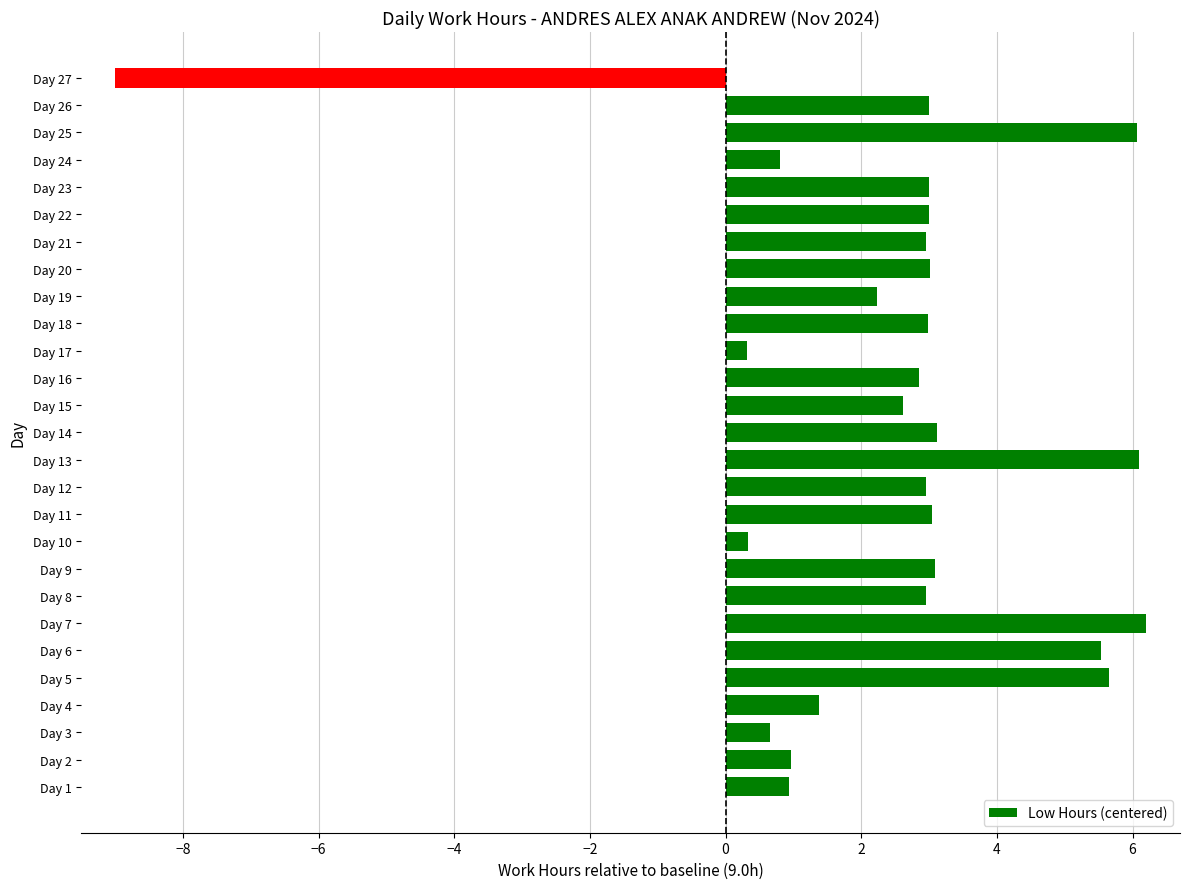

True or false: the data shows 0.9 at Day 1.

True